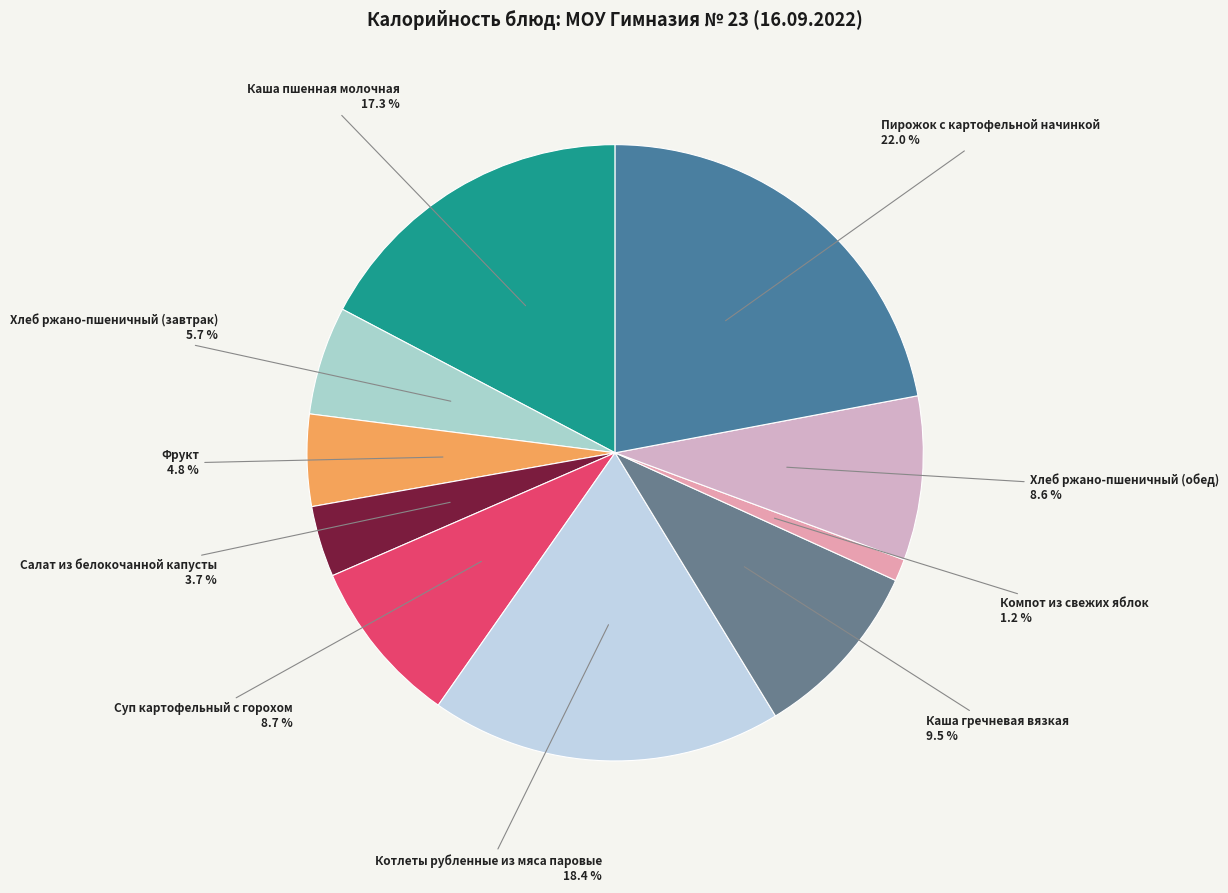

Rank the categories by value from lowest to highest.

Компот из свежих яблок, Салат из белокочанной капусты, Фрукт, Хлеб ржано-пшеничный (завтрак), Хлеб ржано-пшеничный (обед), Суп картофельный с горохом, Каша гречневая вязкая, Каша пшенная молочная, Котлеты рубленные из мяса паровые, Пирожок с картофельной начинкой